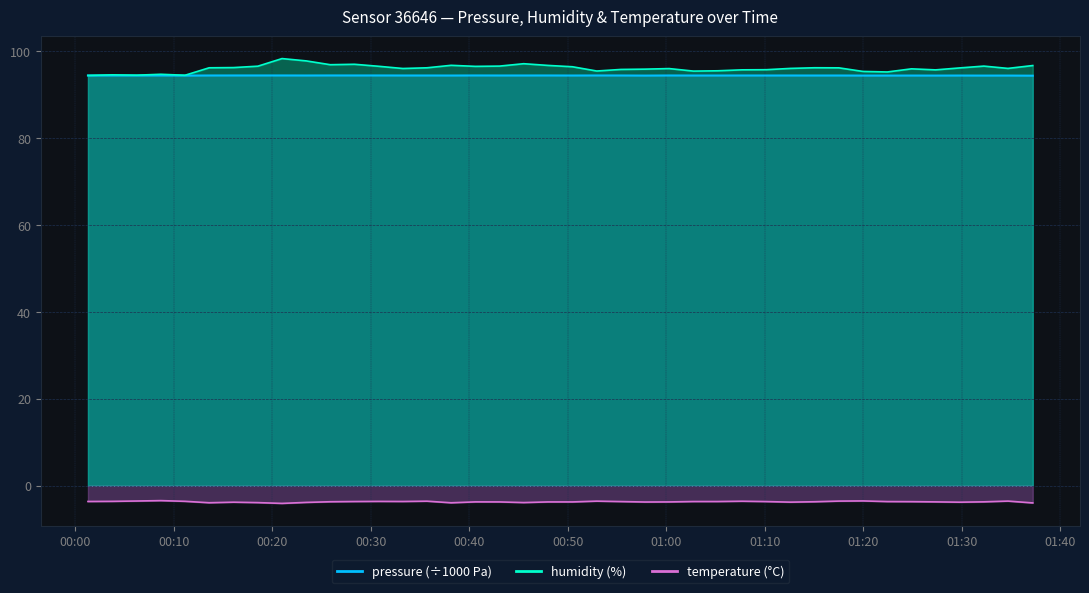

Count the number of data series in this chart.

3